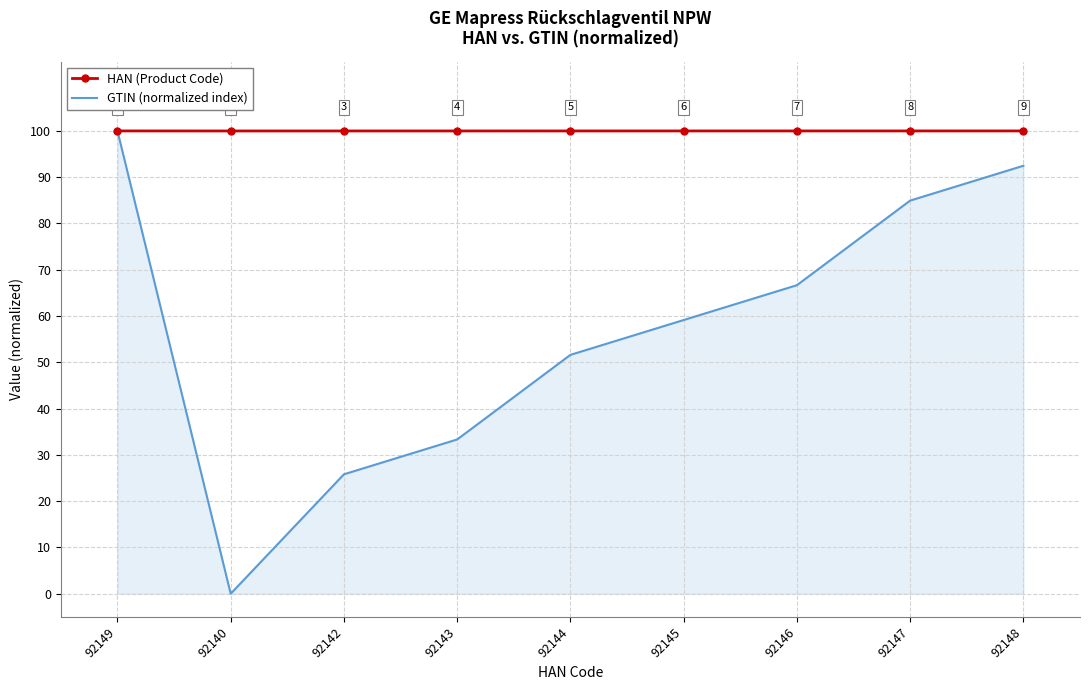

True or false: GTIN (normalized index) has a value of 25.8 at 92142.

True